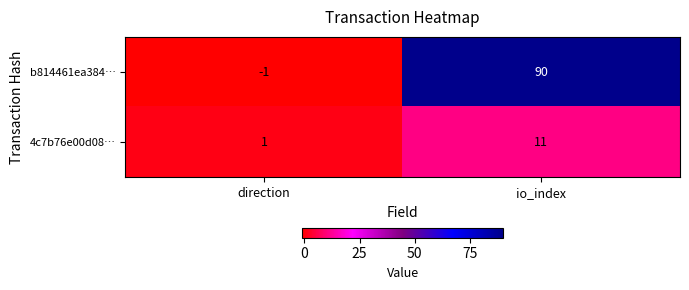

What is the difference between the maximum and minimum values in the b814461ea384… series?

91